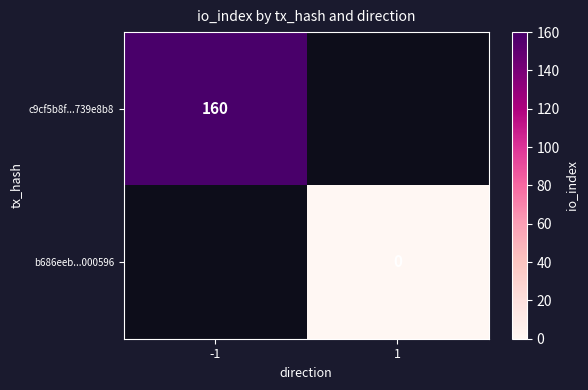

Which label corresponds to the smallest value in the chart?

1